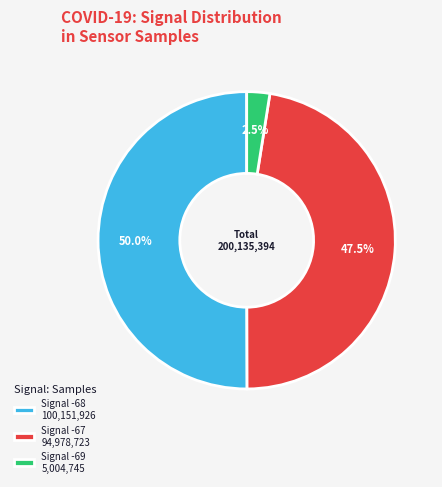

Combined, what portion of the pie is Signal -69 5,004,745 and Signal -68 100,151,926?

52.5%